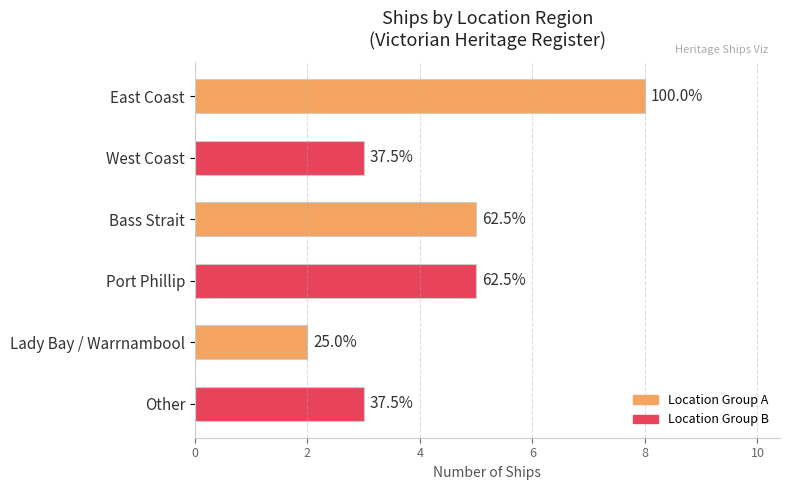

What is the greatest value displayed?

8